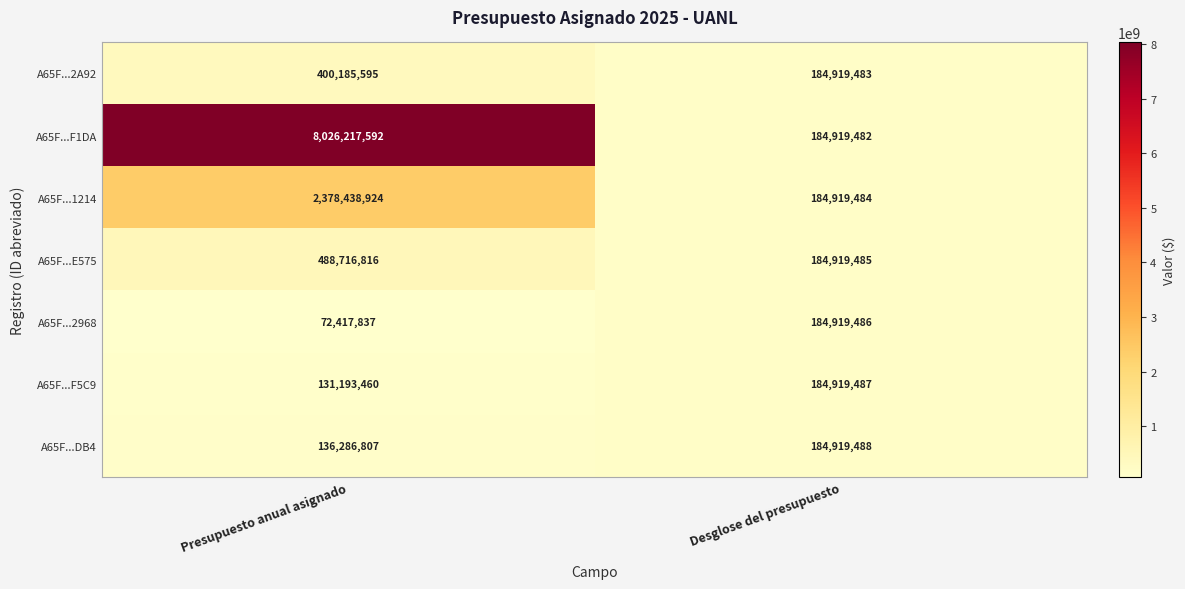

Is it true that A65F...2A92 equals 685544179 at Presupuesto anual asignado?

False